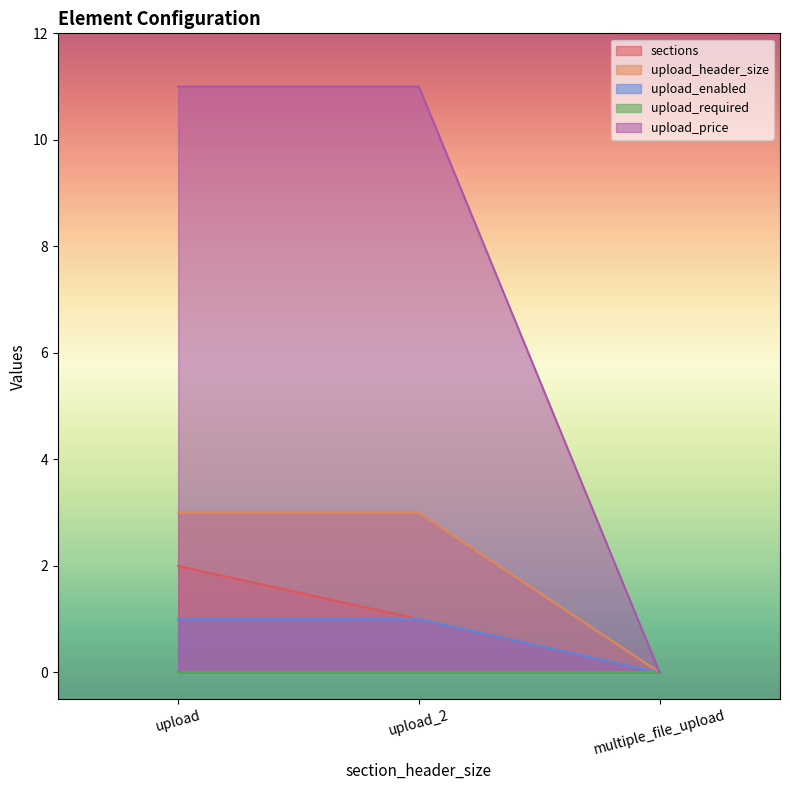

What position from the left is upload?

1